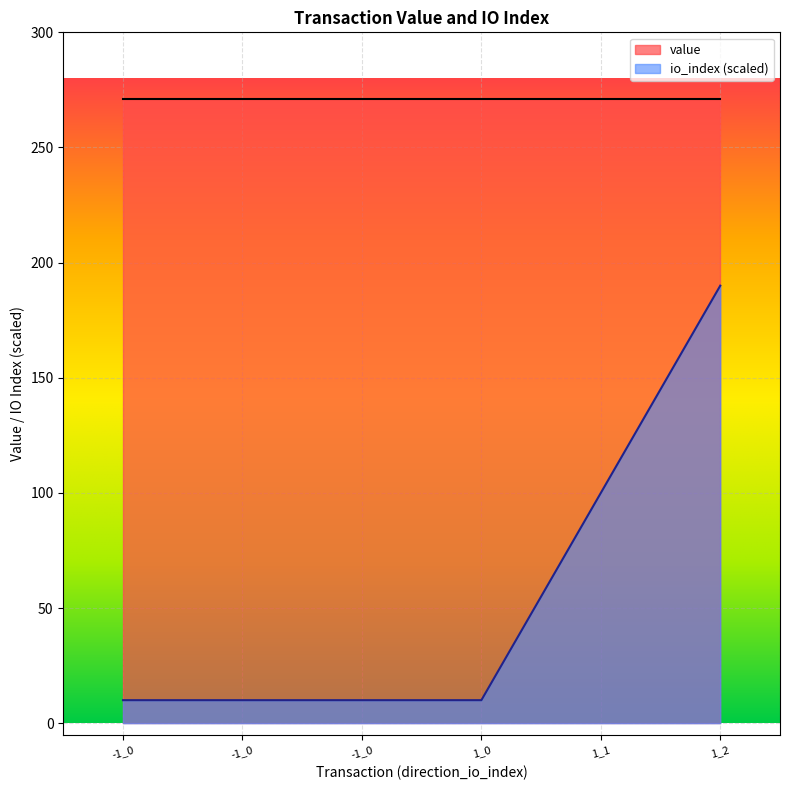

Does the chart display data point markers on the line(s)?

No